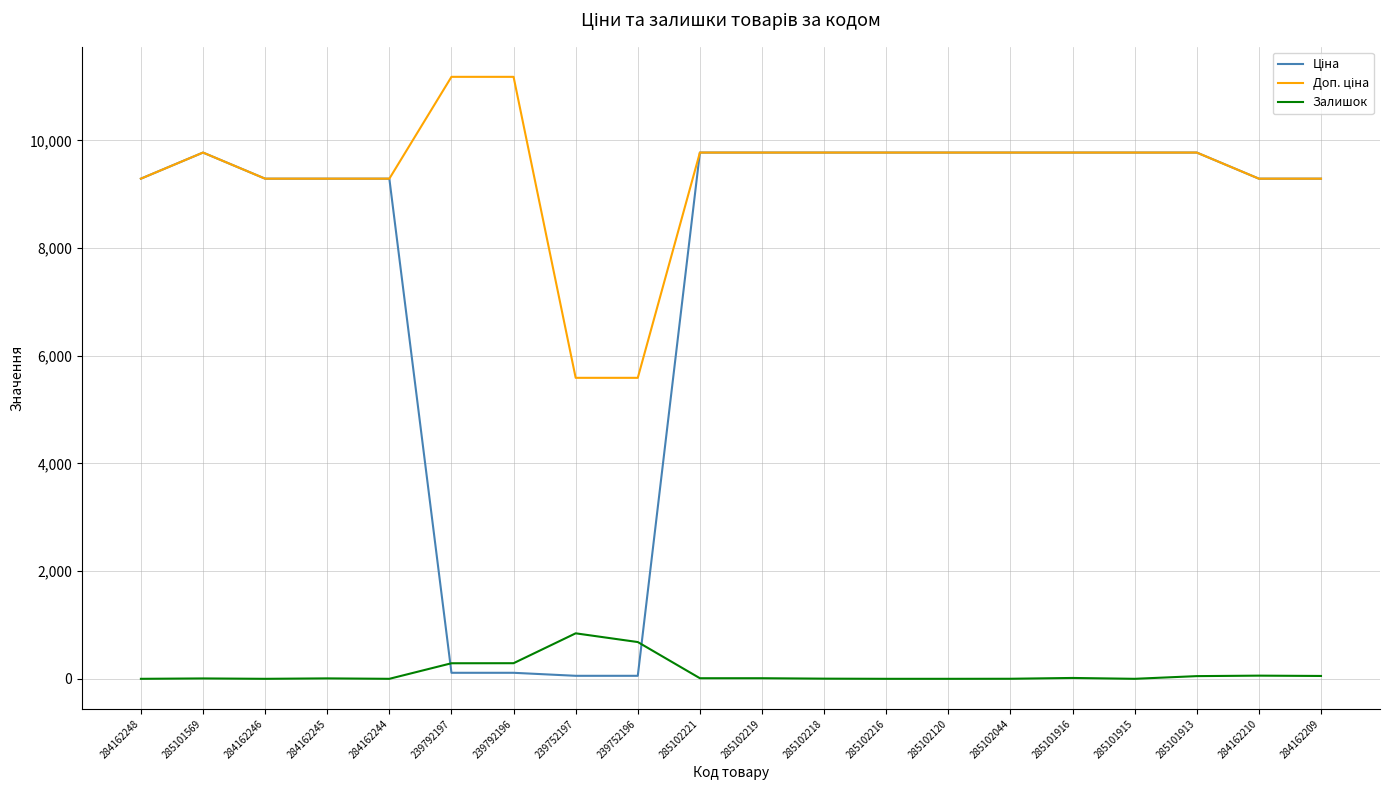

Is it true that Залишок equals 370.4 at 285102120?

False